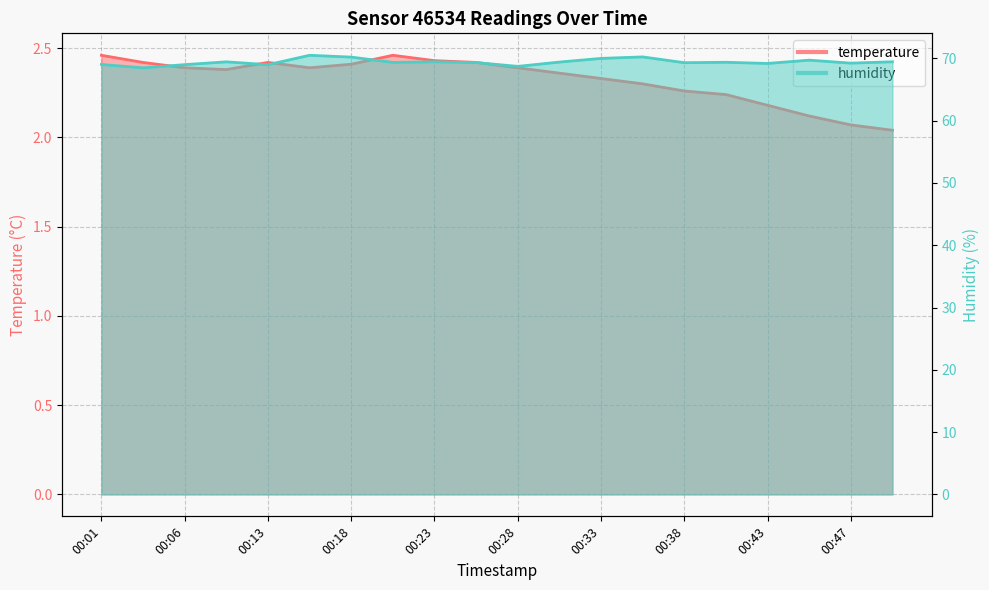

What is the value of the humidity point at the 19th from the left?

69.2